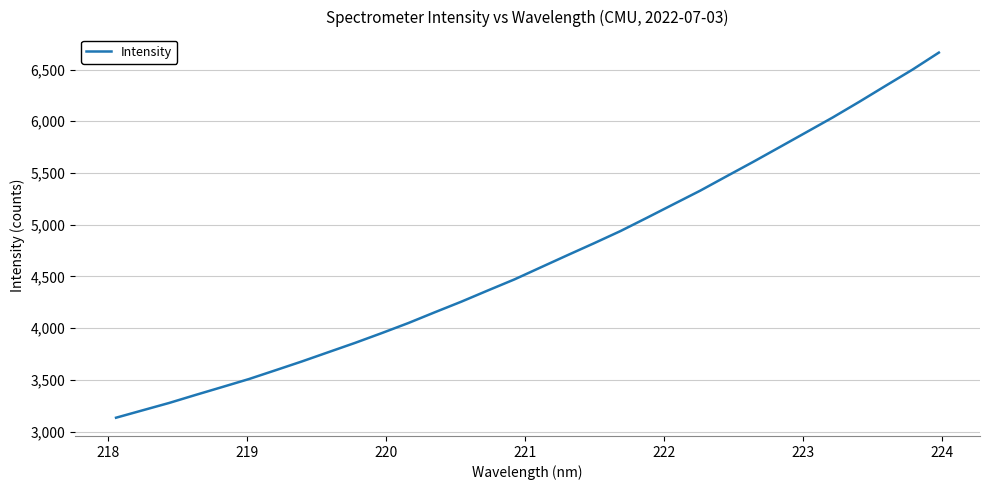

What is the difference between the maximum and minimum values?

3530.2